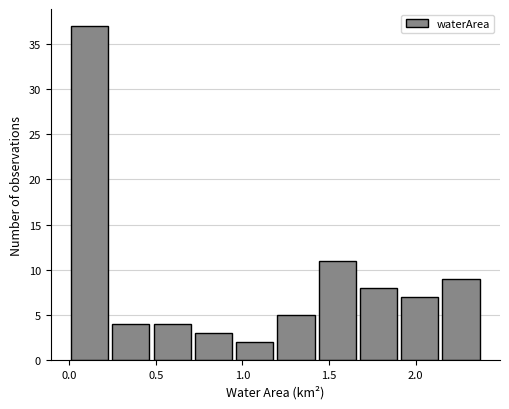

Which range on the x-axis has the tallest bar?

0.00 to 0.25